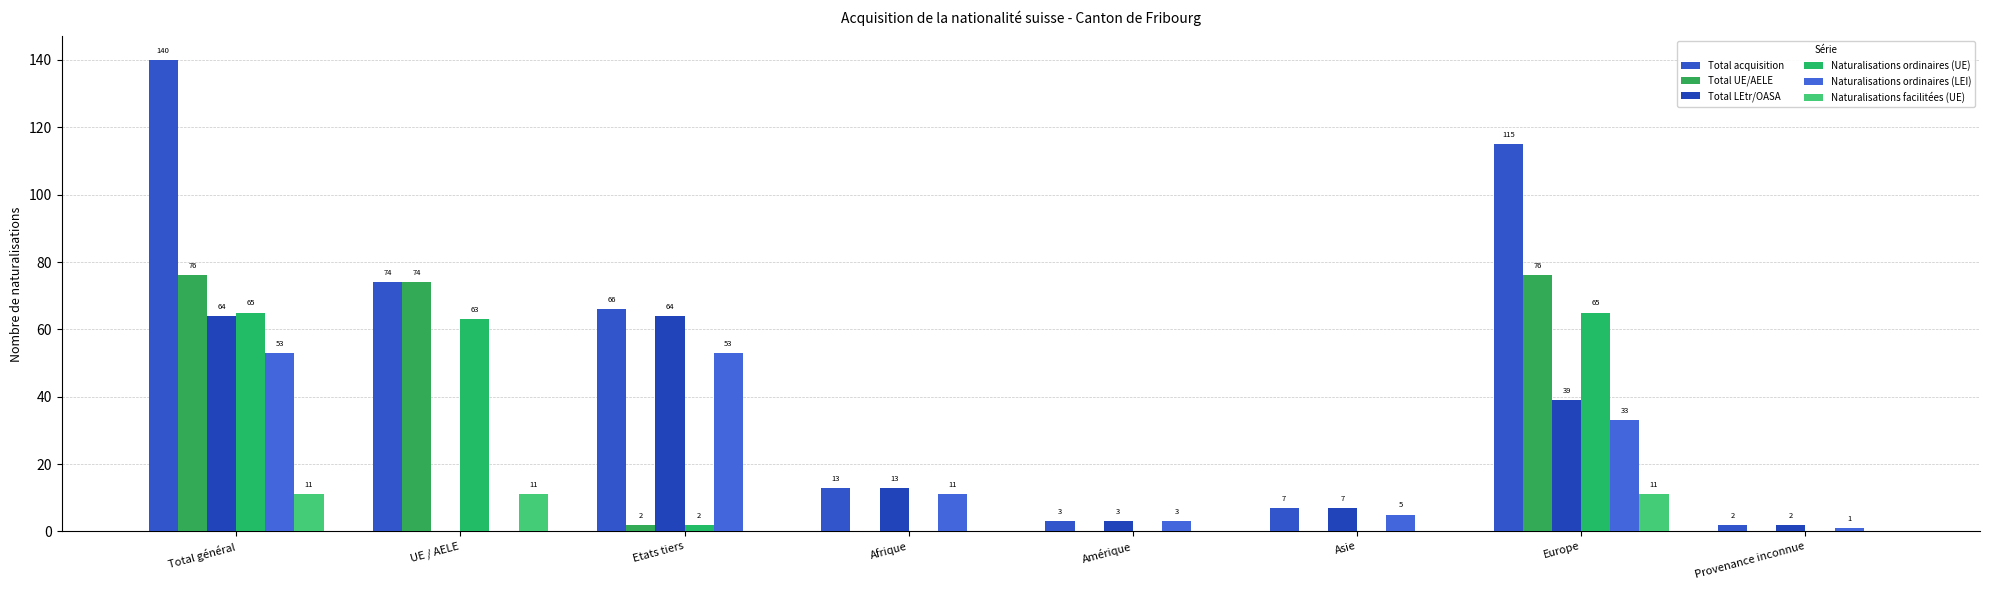

Reading left to right, what are all the values shown in this chart?

Total acquisition: 140	74	66	13	3	7	115	2
Total UE/AELE: 76	74	2	0	0	0	76	0
Total LEtr/OASA: 64	0	64	13	3	7	39	2
Naturalisations ordinaires (UE): 65	63	2	0	0	0	65	0
Naturalisations ordinaires (LEI): 53	0	53	11	3	5	33	1
Naturalisations facilitées (UE): 11	11	0	0	0	0	11	0